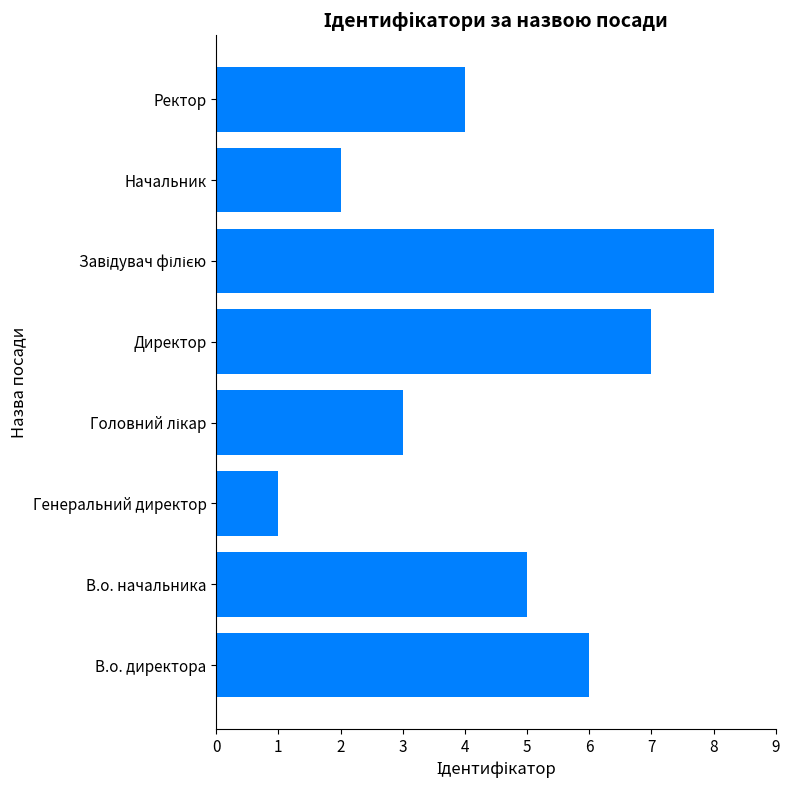

Between Генеральний директор and В.о. директора, which is larger?

В.о. директора